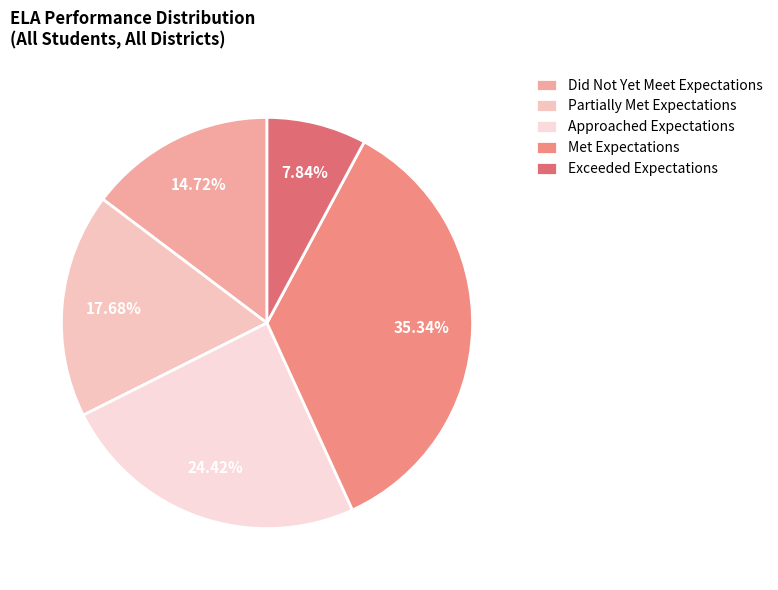

How many segments does this pie chart have?

5